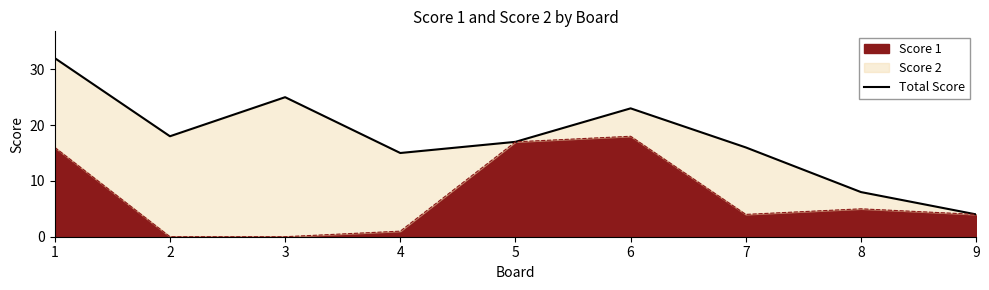

The chart shows a value of 16 at 7. True or false?

True